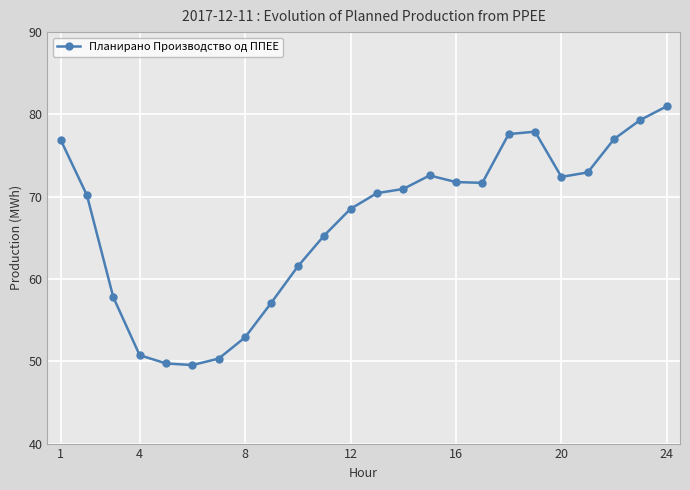

What is the average value?

66.9